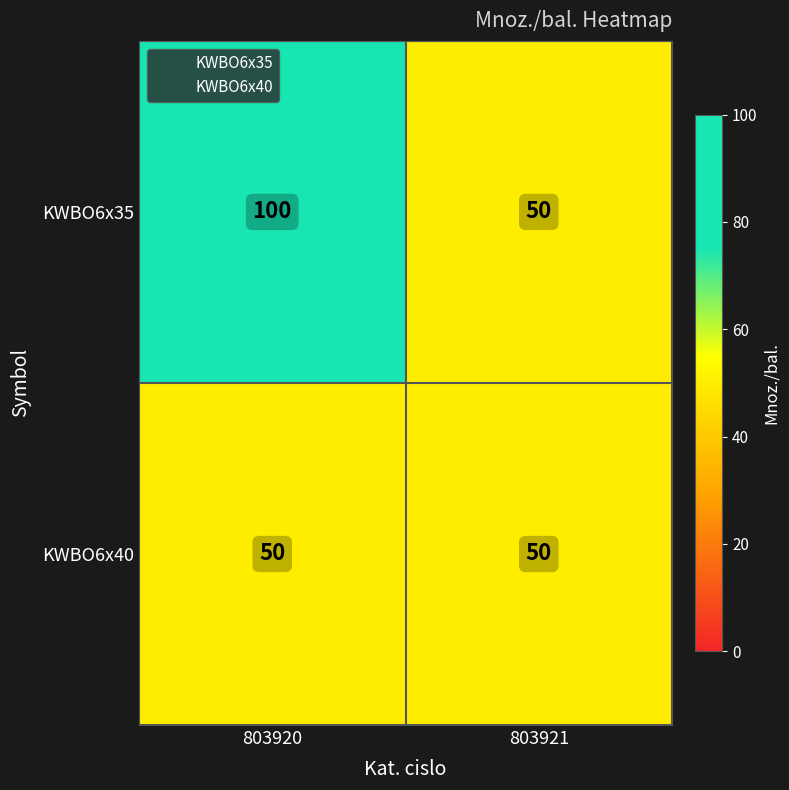

Reading left to right, list all the values displayed in this chart.

KWBO6x35: 803920=100	803921=50
KWBO6x40: 803920=50	803921=50